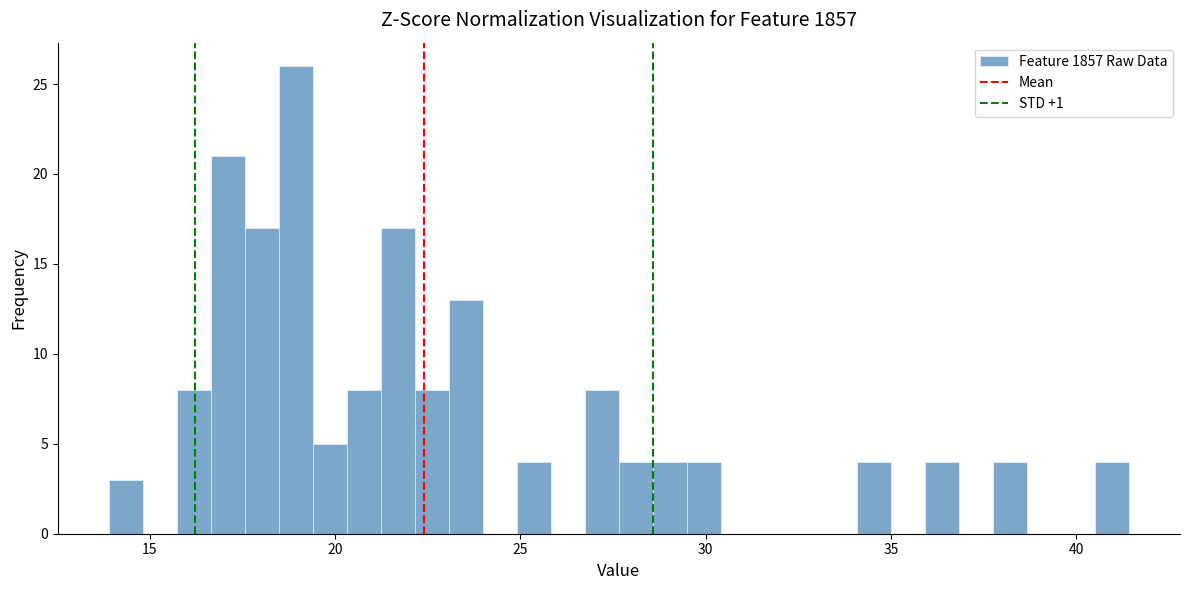

Read against the x-axis, roughly where is the centre of the tallest bar?

19.0